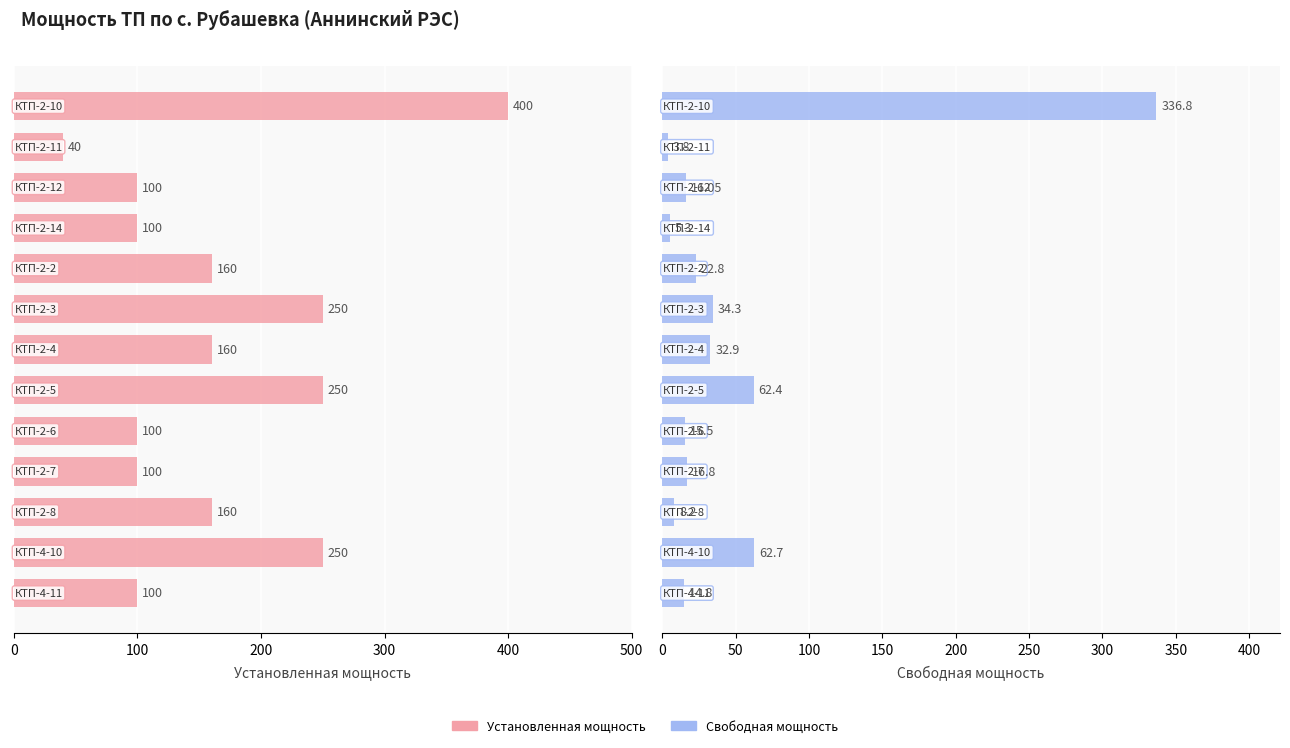

What is the sum of all Установленная мощность values?

2170.0